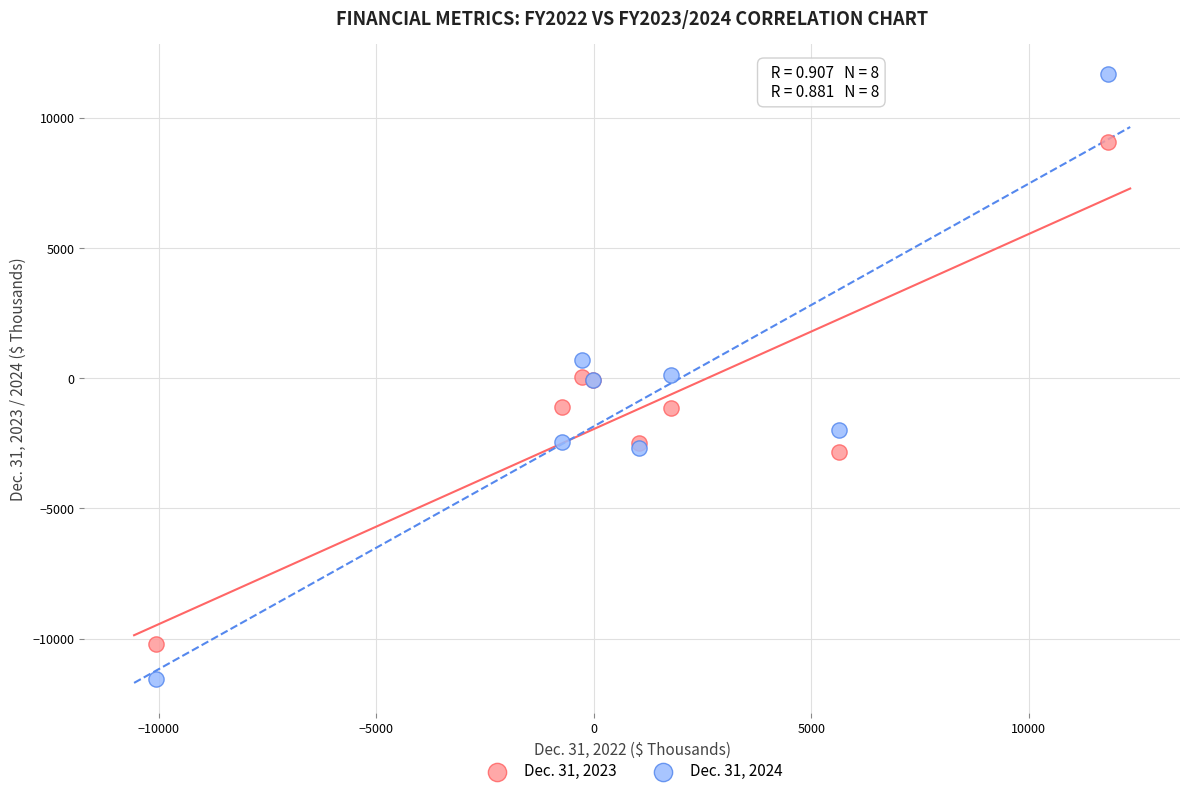

What are all the series names shown in the legend?

Dec. 31, 2023, Dec. 31, 2024